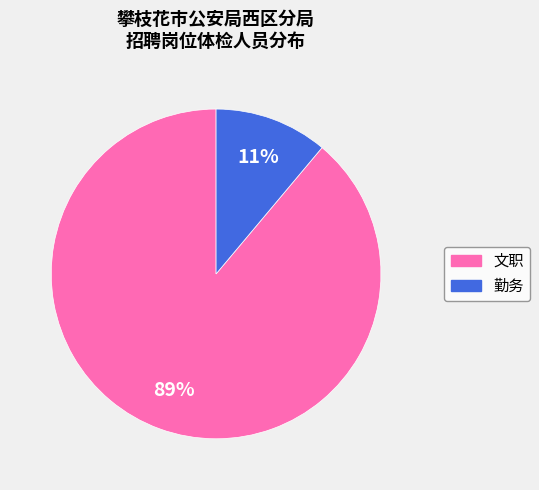

Is it true that 文职 is 98% of the pie?

False